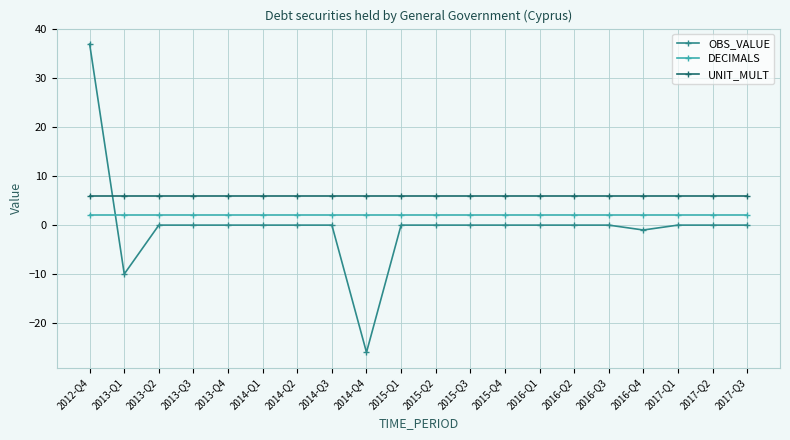

The OBS_VALUE series shows 34 at 2013-Q2. True or false?

False